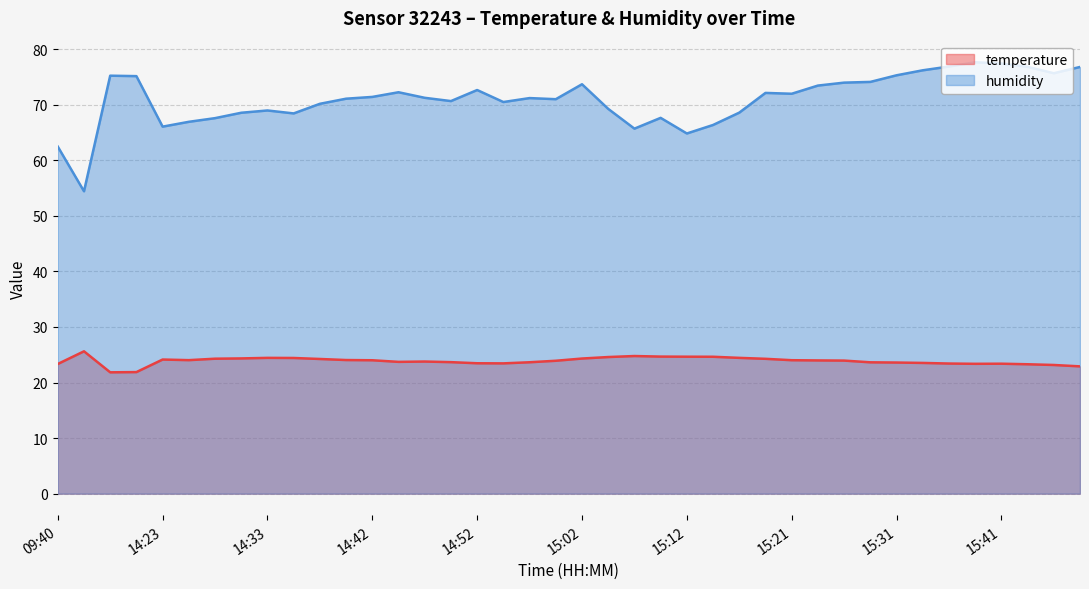

What are all the series names shown in the legend?

temperature, humidity